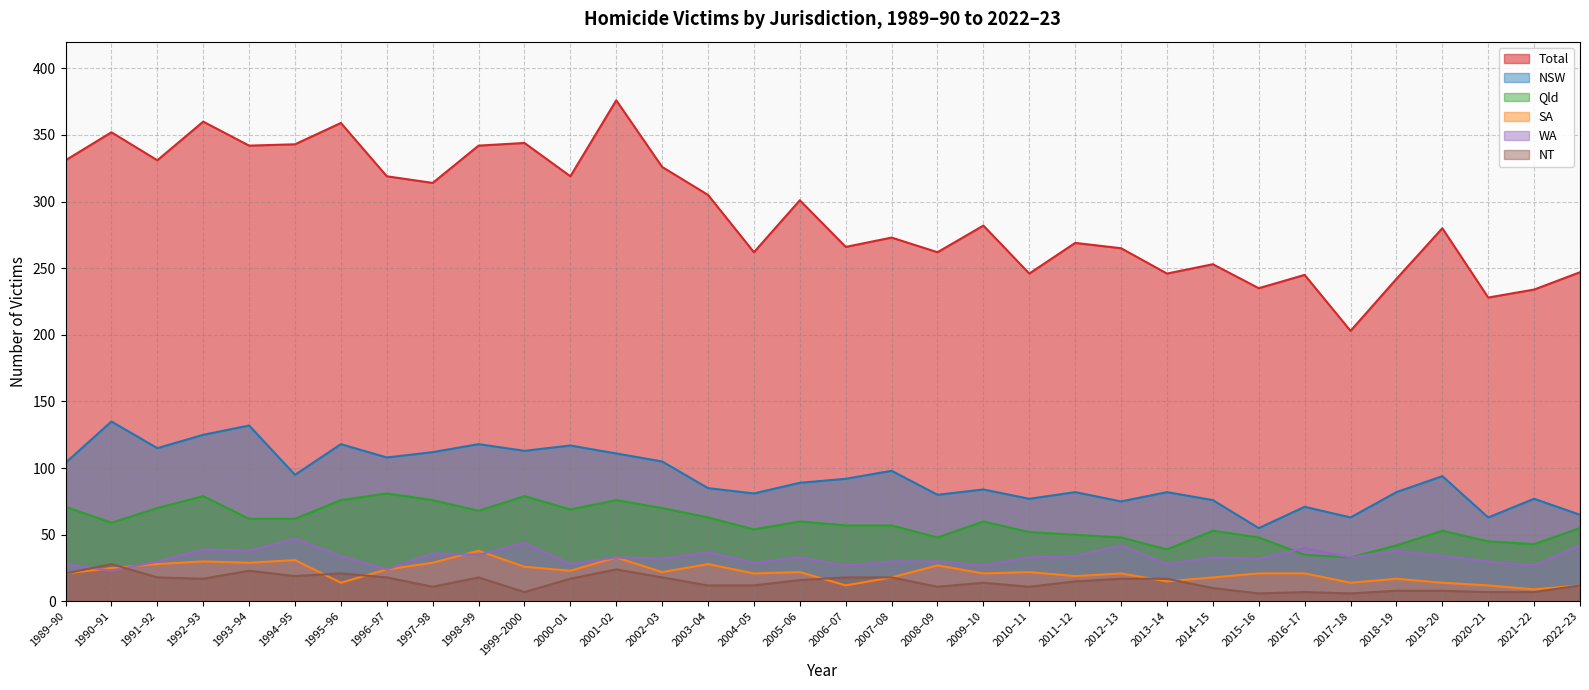

Reading right to left, transcribe all the data shown in this chart.

Total: 2022–23=247	2021–22=234	2020–21=228	2019–20=280	2018–19=242	2017–18=203	2016–17=245	2015–16=235	2014–15=253	2013–14=246	2012–13=265	2011–12=269	2010–11=246	2009–10=282	2008–09=262	2007–08=273	2006–07=266	2005–06=301	2004–05=262	2003–04=305	2002–03=326	2001–02=376	2000–01=319	1999–2000=344	1998–99=342	1997–98=314	1996–97=319	1995–96=359	1994–95=343	1993–94=342	1992–93=360	1991–92=331	1990–91=352	1989–90=331
NSW: 2022–23=65	2021–22=77	2020–21=63	2019–20=94	2018–19=82	2017–18=63	2016–17=71	2015–16=55	2014–15=76	2013–14=82	2012–13=75	2011–12=82	2010–11=77	2009–10=84	2008–09=80	2007–08=98	2006–07=92	2005–06=89	2004–05=81	2003–04=85	2002–03=105	2001–02=111	2000–01=117	1999–2000=113	1998–99=118	1997–98=112	1996–97=108	1995–96=118	1994–95=95	1993–94=132	1992–93=125	1991–92=115	1990–91=135	1989–90=104
Qld: 2022–23=55	2021–22=43	2020–21=45	2019–20=53	2018–19=42	2017–18=33	2016–17=35	2015–16=48	2014–15=53	2013–14=39	2012–13=48	2011–12=50	2010–11=52	2009–10=60	2008–09=48	2007–08=57	2006–07=57	2005–06=60	2004–05=54	2003–04=63	2002–03=70	2001–02=76	2000–01=69	1999–2000=79	1998–99=68	1997–98=76	1996–97=81	1995–96=76	1994–95=62	1993–94=62	1992–93=79	1991–92=70	1990–91=59	1989–90=71
SA: 2022–23=12	2021–22=9	2020–21=12	2019–20=14	2018–19=17	2017–18=14	2016–17=21	2015–16=21	2014–15=18	2013–14=15	2012–13=21	2011–12=19	2010–11=22	2009–10=21	2008–09=27	2007–08=18	2006–07=12	2005–06=22	2004–05=21	2003–04=28	2002–03=22	2001–02=33	2000–01=23	1999–2000=26	1998–99=38	1997–98=29	1996–97=24	1995–96=14	1994–95=31	1993–94=29	1992–93=30	1991–92=28	1990–91=25	1989–90=21
WA: 2022–23=42	2021–22=27	2020–21=30	2019–20=34	2018–19=38	2017–18=33	2016–17=40	2015–16=32	2014–15=33	2013–14=28	2012–13=42	2011–12=34	2010–11=33	2009–10=27	2008–09=30	2007–08=30	2006–07=27	2005–06=33	2004–05=29	2003–04=37	2002–03=32	2001–02=33	2000–01=28	1999–2000=44	1998–99=35	1997–98=36	1996–97=24	1995–96=34	1994–95=47	1993–94=38	1992–93=39	1991–92=30	1990–91=23	1989–90=28
NT: 2022–23=12	2021–22=7	2020–21=7	2019–20=8	2018–19=8	2017–18=6	2016–17=7	2015–16=6	2014–15=10	2013–14=17	2012–13=17	2011–12=15	2010–11=11	2009–10=14	2008–09=11	2007–08=18	2006–07=18	2005–06=16	2004–05=12	2003–04=12	2002–03=18	2001–02=24	2000–01=17	1999–2000=7	1998–99=18	1997–98=11	1996–97=18	1995–96=21	1994–95=19	1993–94=23	1992–93=17	1991–92=18	1990–91=28	1989–90=21